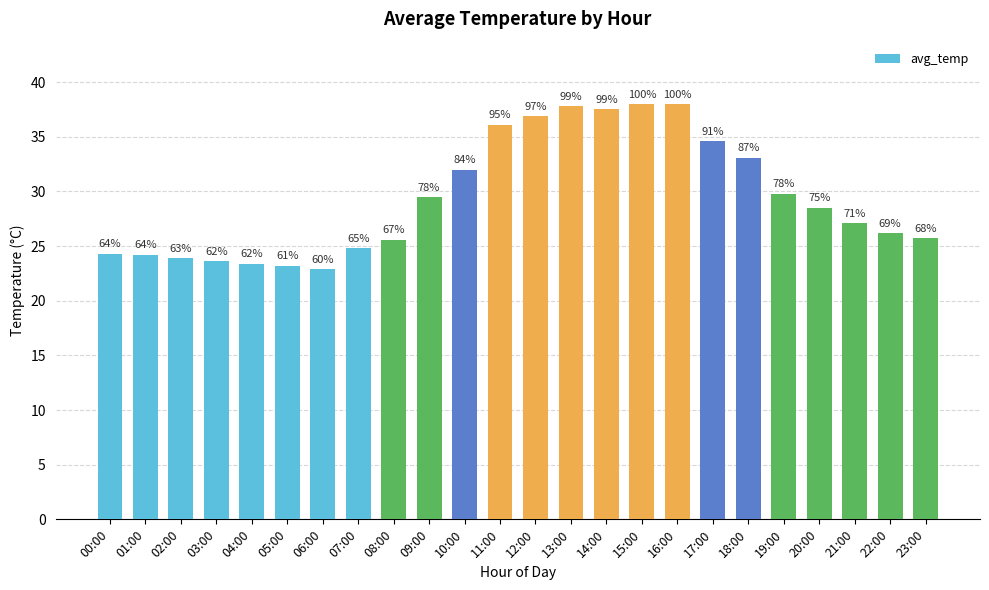

Which category has the lowest value across all series?

06:00